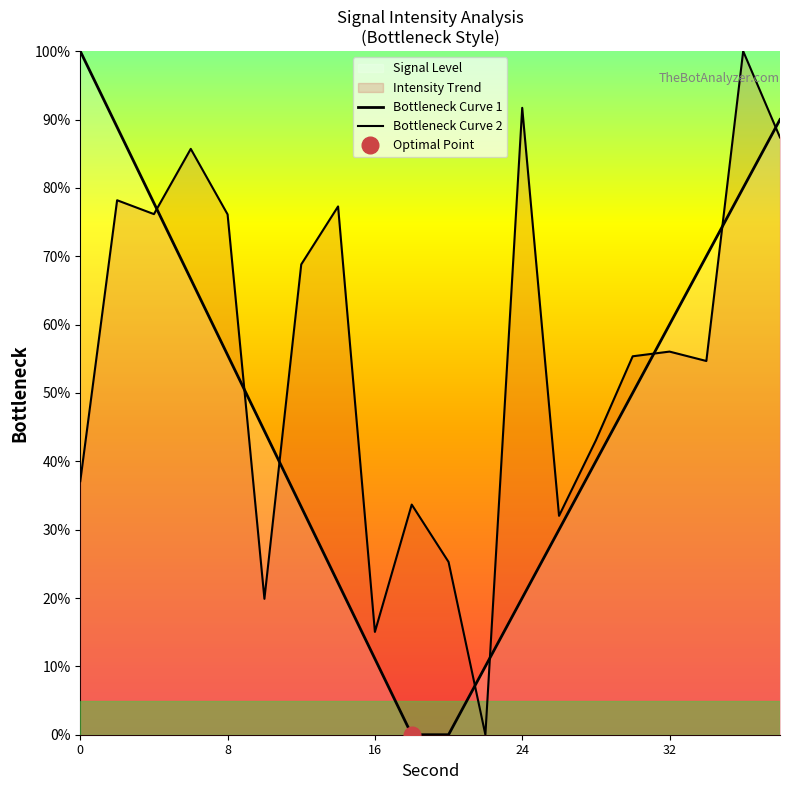

How many points are lower than both their immediate neighbors (excluding endpoints)?

6